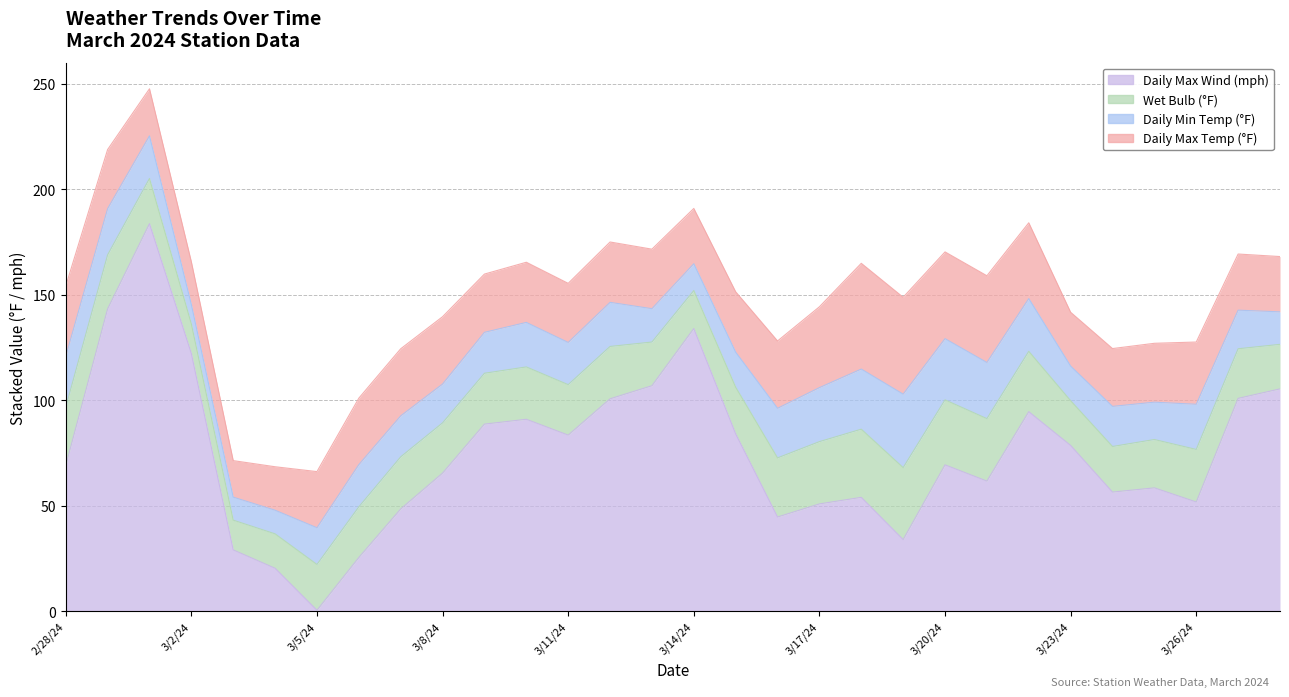

Reading right to left, what are all the values shown in this chart?

Daily Max Temp (°F): 3/28/24=26.2	3/27/24=26.6	3/26/24=29.5	3/25/24=27.9	3/24/24=27.4	3/23/24=25.5	3/22/24=35.9	3/21/24=41.1	3/20/24=41.1	3/19/24=45.9	3/18/24=50.1	3/17/24=38.3	3/16/24=31.9	3/15/24=28.6	3/14/24=26.2	3/13/24=28.2	3/12/24=28.6	3/11/24=28.0	3/10/24=28.5	3/9/24=27.6	3/8/24=31.9	3/7/24=31.8	3/6/24=31.5	3/5/24=26.6	3/4/24=20.6	3/3/24=17.3	3/2/24=20.2	3/1/24=22.3	2/29/24=28.0	2/28/24=33.3
Daily Min Temp (°F): 3/28/24=15.4	3/27/24=18.3	3/26/24=21.4	3/25/24=17.7	3/24/24=19.0	3/23/24=16.4	3/22/24=25.0	3/21/24=26.6	3/20/24=29.0	3/19/24=34.8	3/18/24=28.5	3/17/24=25.6	3/16/24=23.5	3/15/24=16.6	3/14/24=12.7	3/13/24=15.8	3/12/24=20.9	3/11/24=20.0	3/10/24=21.1	3/9/24=19.4	3/8/24=18.4	3/7/24=19.4	3/6/24=20.0	3/5/24=17.4	3/4/24=11.2	3/3/24=10.9	3/2/24=9.2	3/1/24=20.2	2/29/24=21.9	2/28/24=24.1
Wet Bulb (°F): 3/28/24=21.1	3/27/24=23.5	3/26/24=24.9	3/25/24=22.9	3/24/24=21.6	3/23/24=21.2	3/22/24=28.6	3/21/24=29.6	3/20/24=30.8	3/19/24=34.1	3/18/24=32.3	3/17/24=29.5	3/16/24=28.0	3/15/24=22.1	3/14/24=18.0	3/13/24=20.7	3/12/24=24.8	3/11/24=23.9	3/10/24=24.8	3/9/24=24.1	3/8/24=23.8	3/7/24=24.7	3/6/24=24.0	3/5/24=21.7	3/4/24=16.3	3/3/24=14.1	3/2/24=14.0	3/1/24=21.4	2/29/24=25.6	2/28/24=27.6
Daily Max Wind (mph): 3/28/24=105.3	3/27/24=100.8	3/26/24=51.7	3/25/24=58.4	3/24/24=56.4	3/23/24=78.5	3/22/24=94.5	3/21/24=61.6	3/20/24=69.3	3/19/24=33.9	3/18/24=53.9	3/17/24=50.8	3/16/24=44.6	3/15/24=84.0	3/14/24=133.9	3/13/24=106.8	3/12/24=100.6	3/11/24=83.4	3/10/24=90.9	3/9/24=88.6	3/8/24=65.4	3/7/24=48.4	3/6/24=25.4	3/5/24=0.4	3/4/24=20.3	3/3/24=29.0	3/2/24=122.1	3/1/24=183.6	2/29/24=143.2	2/28/24=69.0